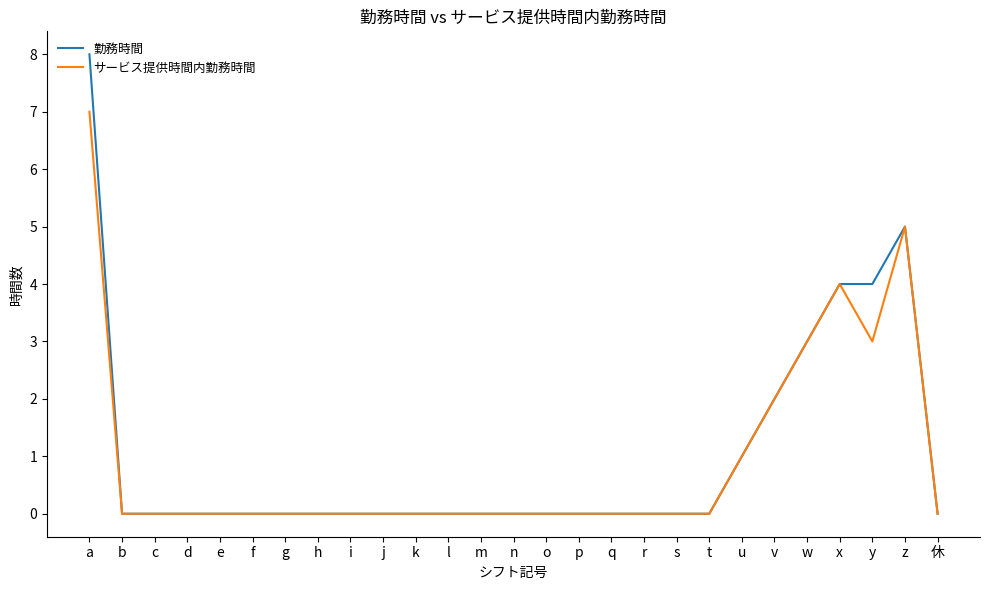

What position from the right is l?

16